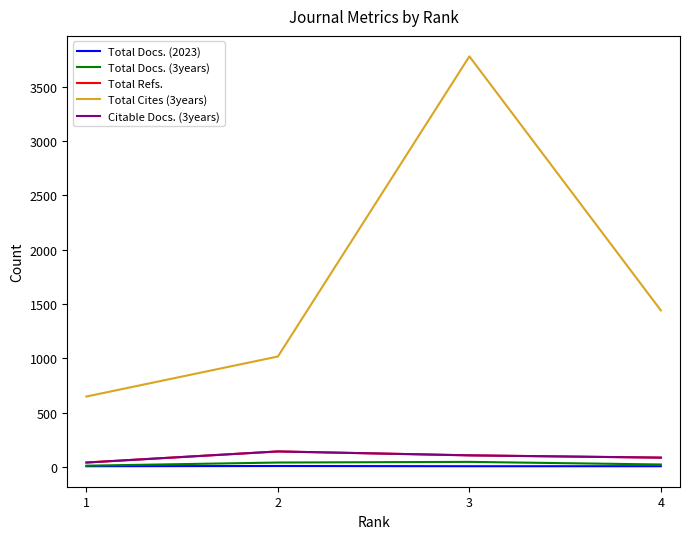

Which category has the lowest value in the Citable Docs. (3years) series?

1